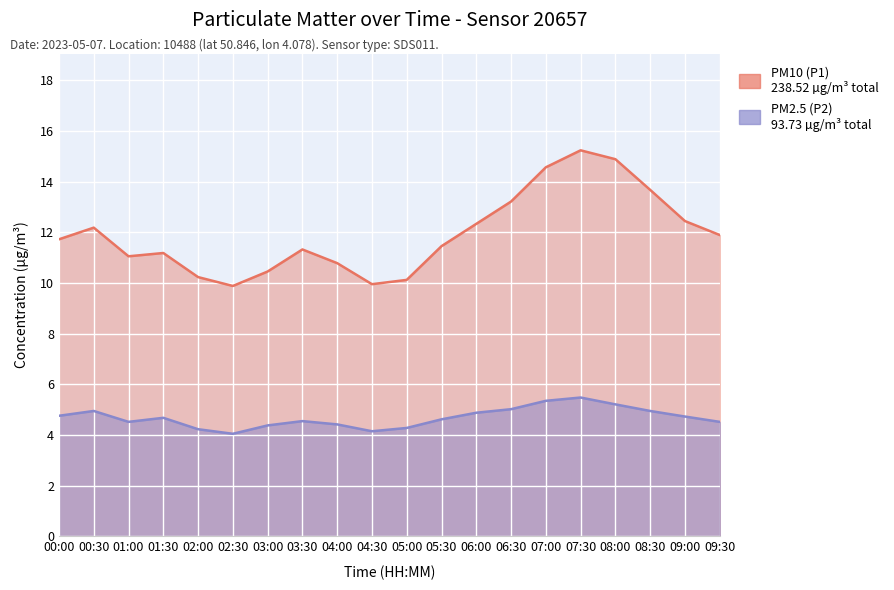

How many interior local peaks does the PM10 (P1) series have?

4